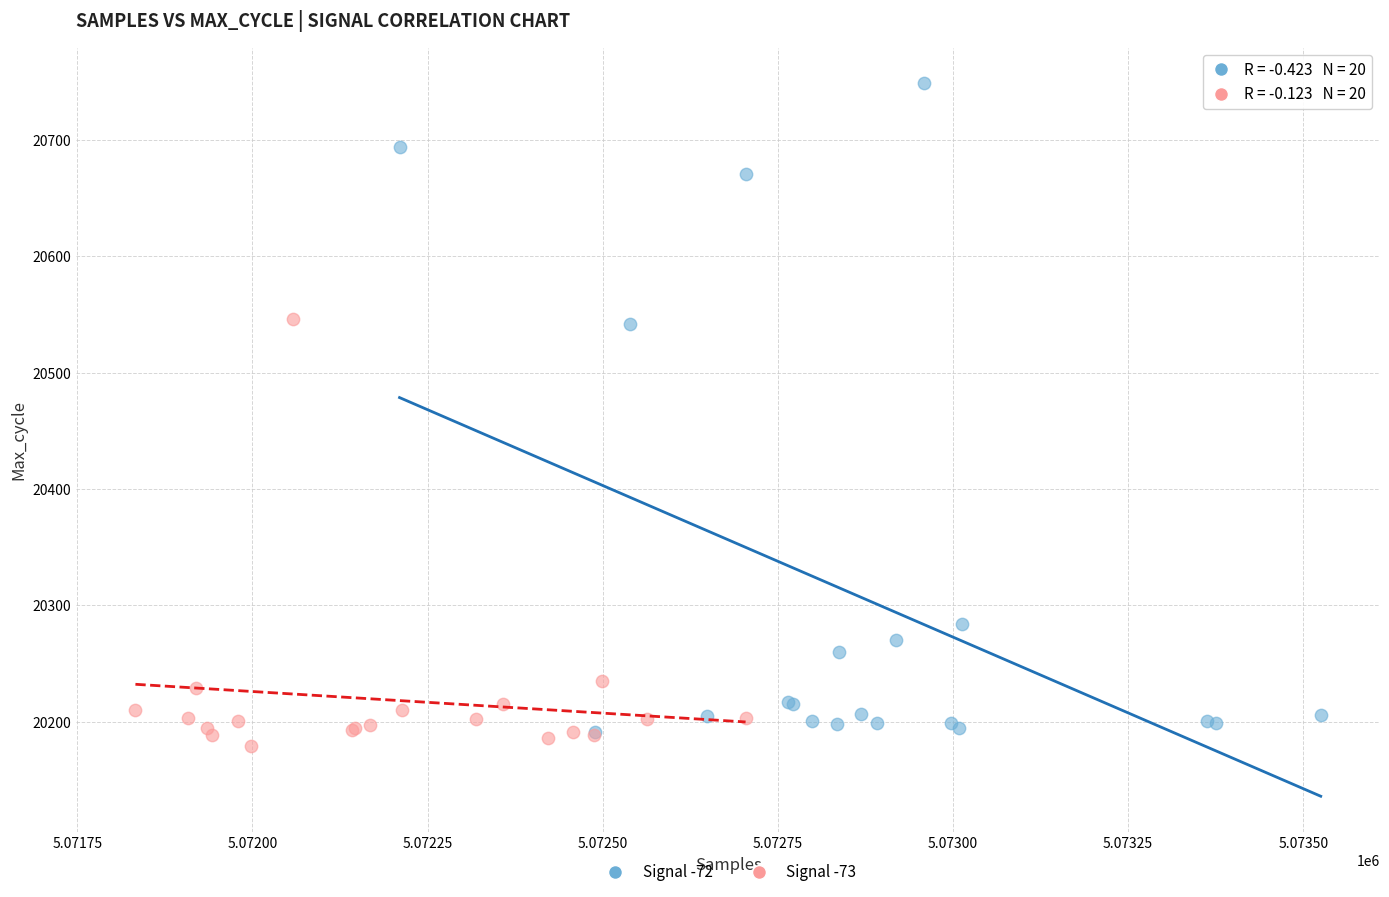

Which series has the widest spread of Y values?

Signal -72